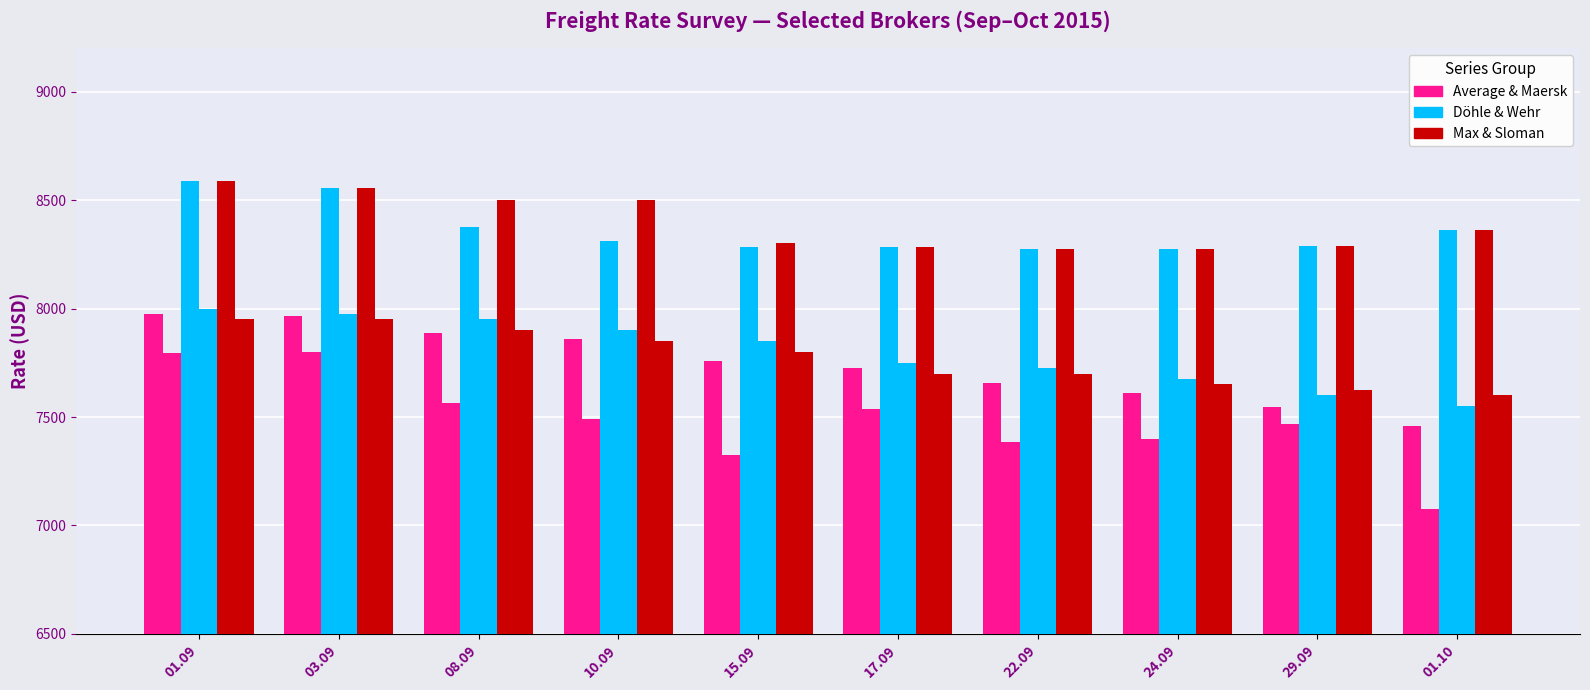

How many data points does each series have?

10